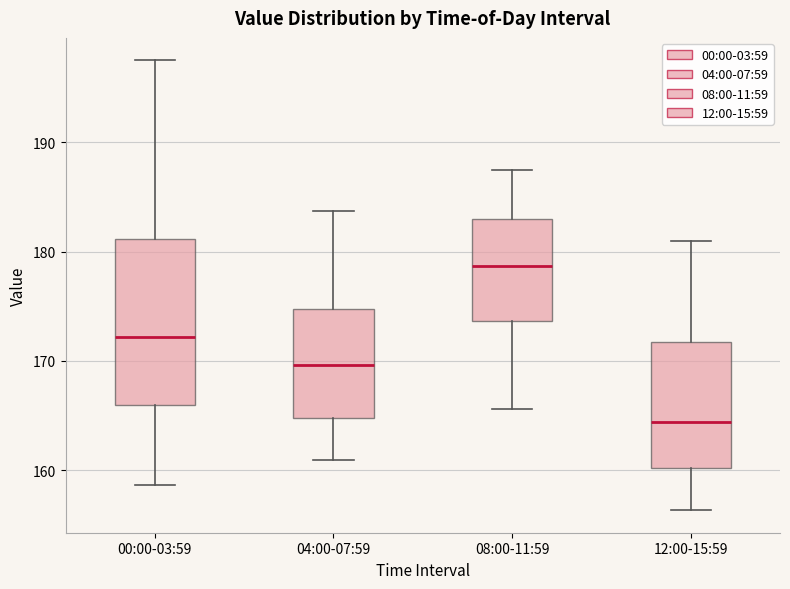

Where does the lower whisker of the box for 04:00-07:59 end on the y-axis? The values are not printed on the chart, so give them approximately, as read against the axis.

161